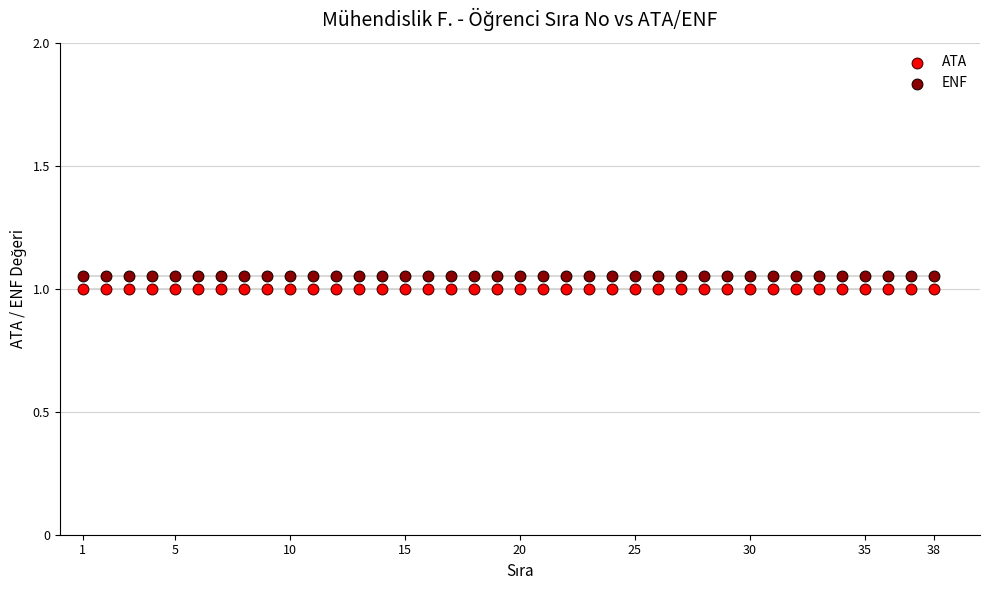

What are all the series names shown in the legend?

ATA, ENF